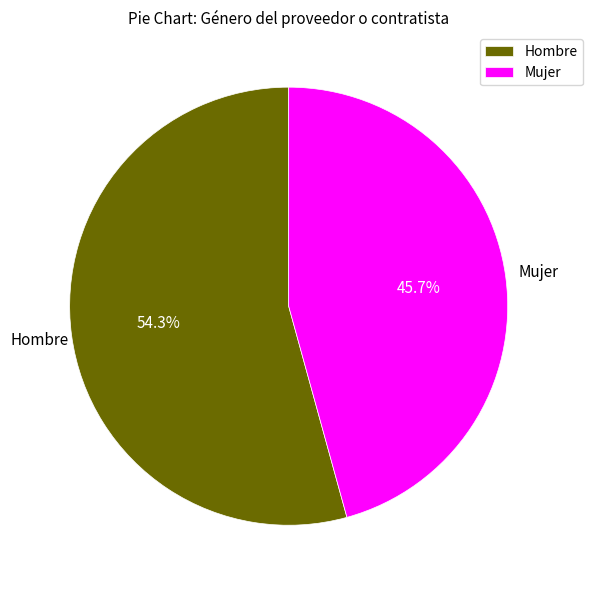

Is it true that Hombre is 62% of the pie?

False